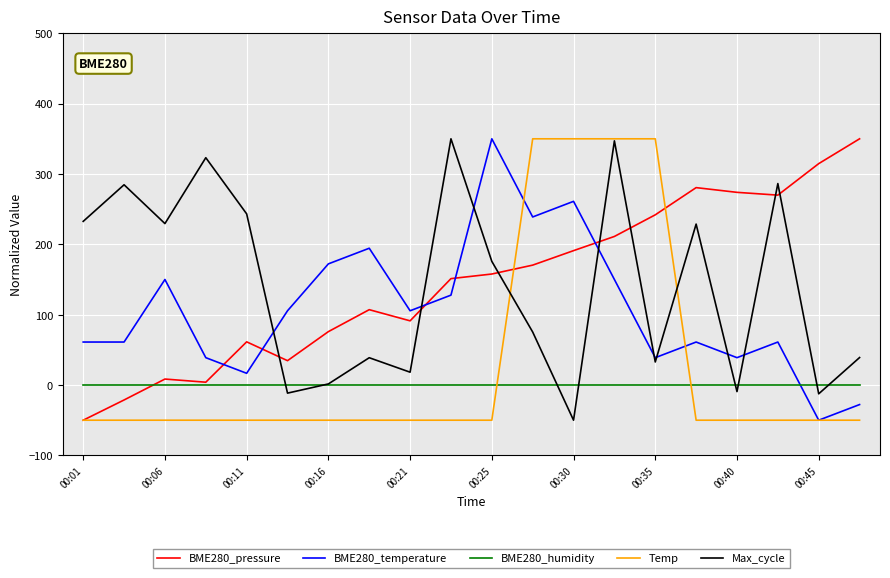

What is the highest value of the Temp series?

350.0